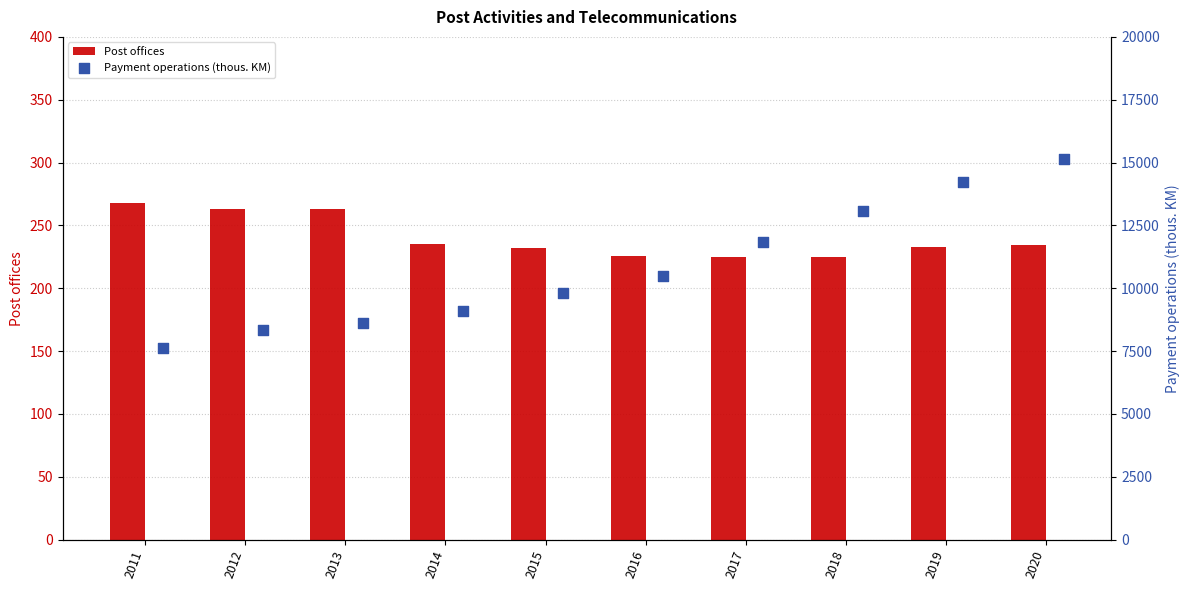

What is the sum of all Post offices values?

2404